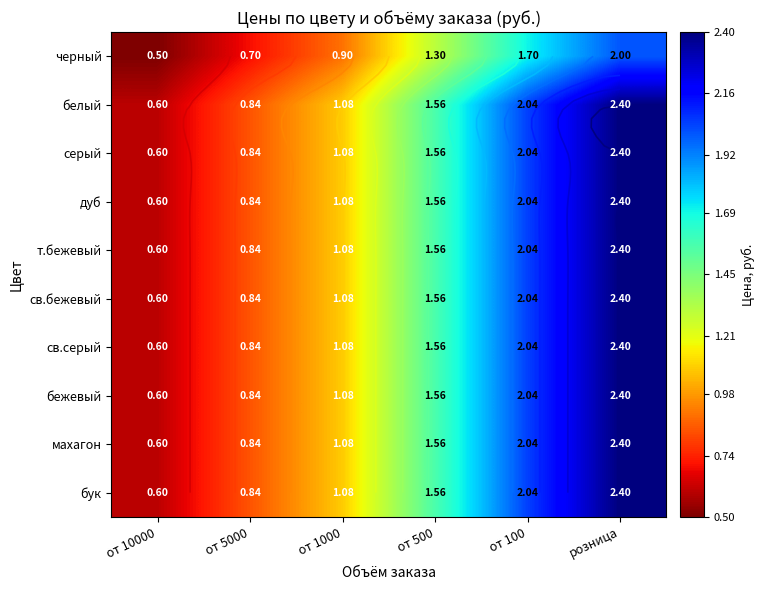

Which series has the largest total across all categories?

белый